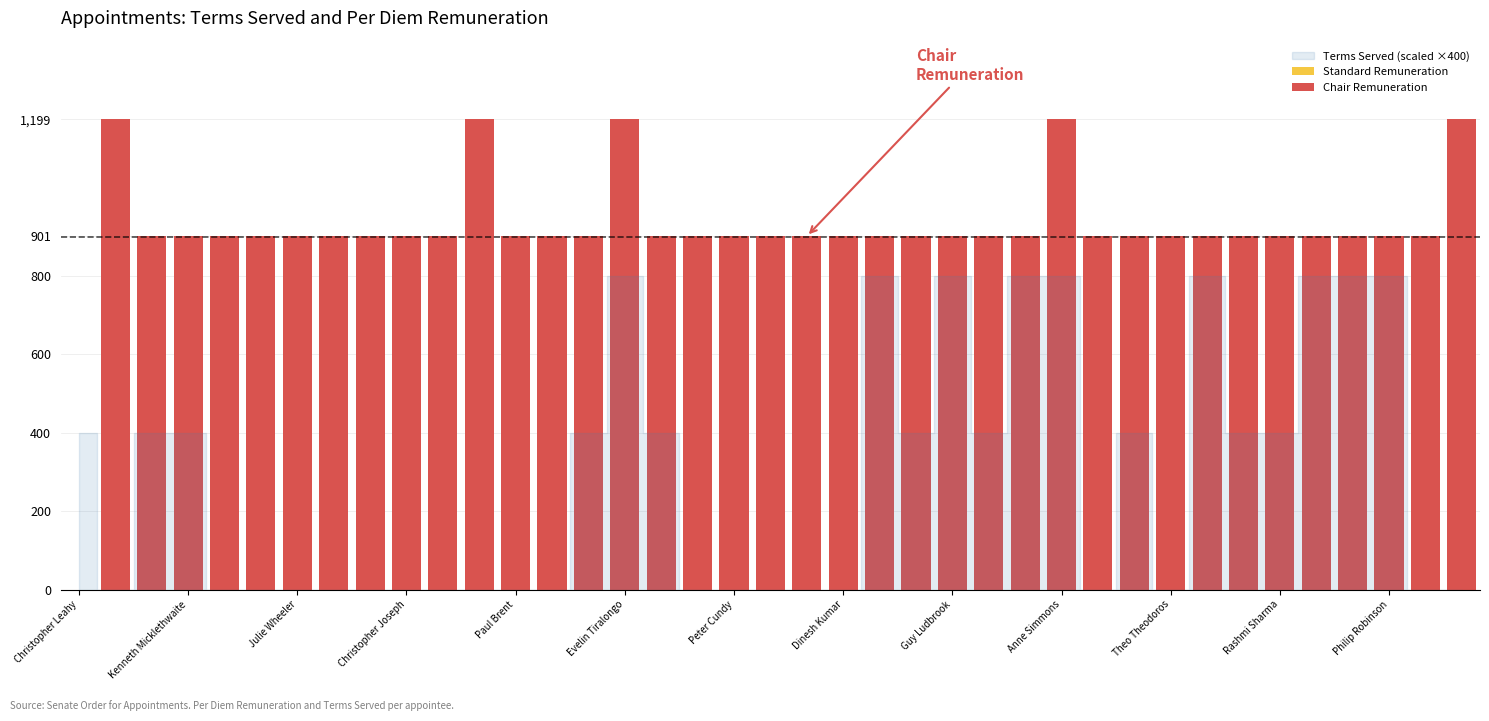

What is the value of the 2nd bar from the left?

901